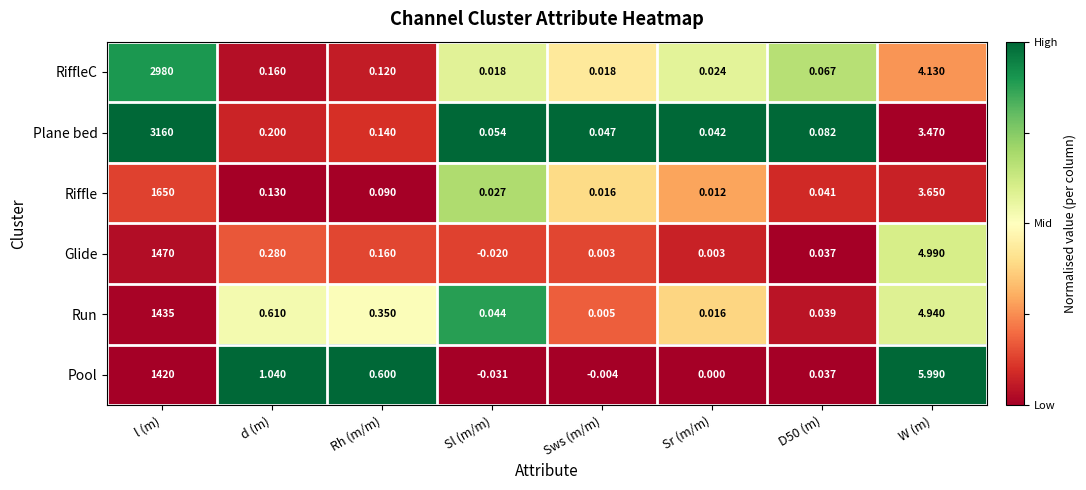

Rank the series at Sl (m/m) from highest to lowest value.

Plane bed, Run, Riffle, RiffleC, Glide, Pool